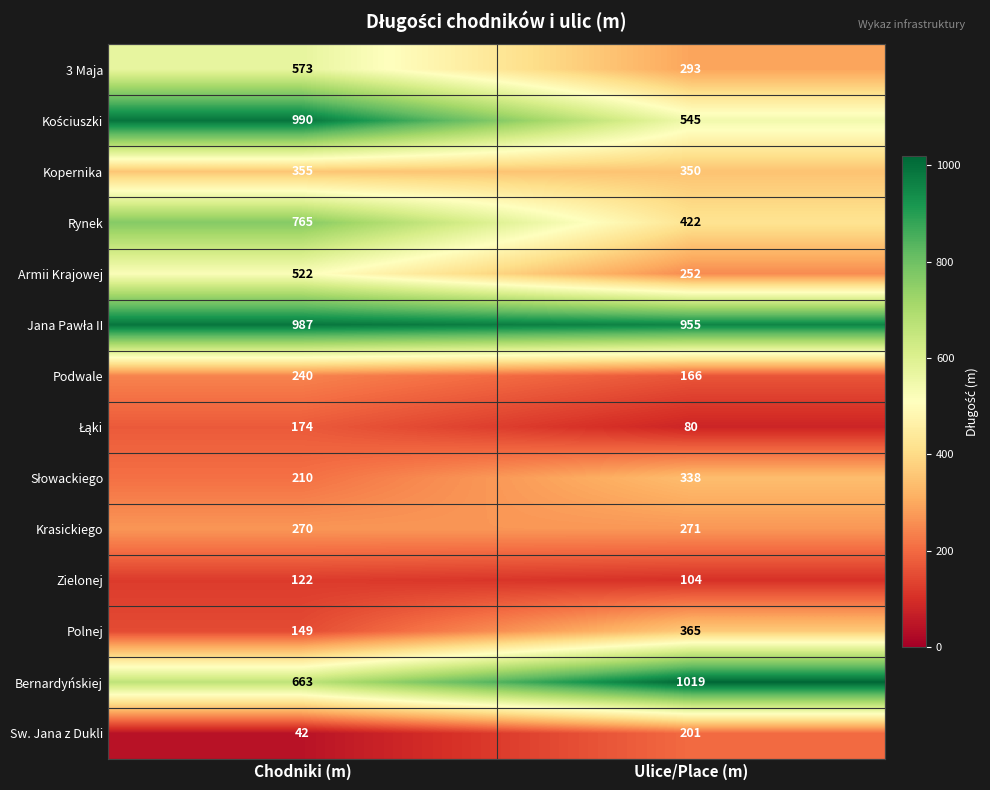

At which category is the sum across all series the highest?

Chodniki (m)